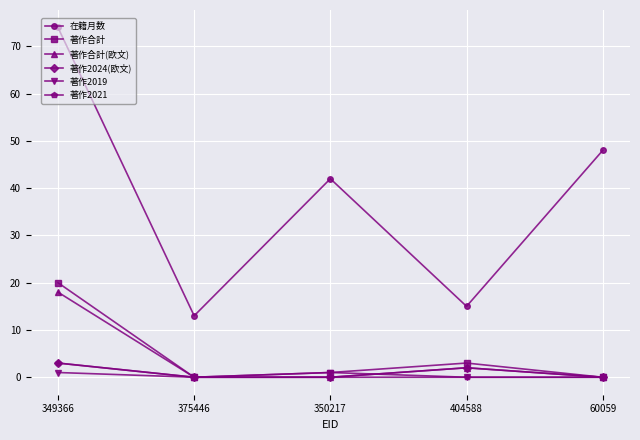

True or false: 在籍月数 and 著作合計(欧文) intersect in this chart.

False